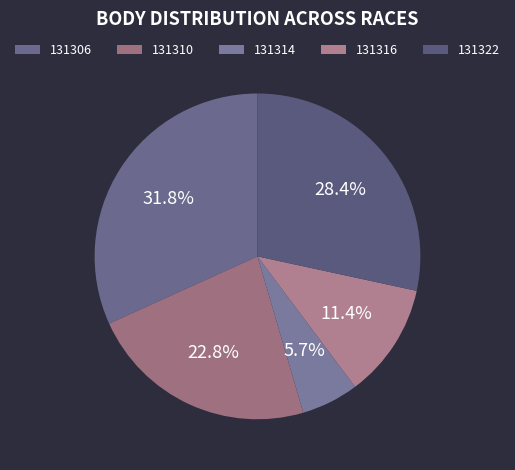

Does 131306 account for over 50% of the chart?

No